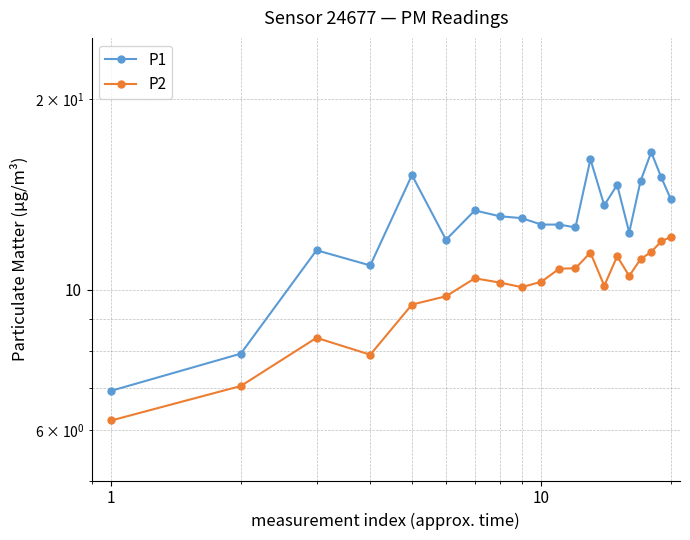

What are all the series names shown in the legend?

P1, P2